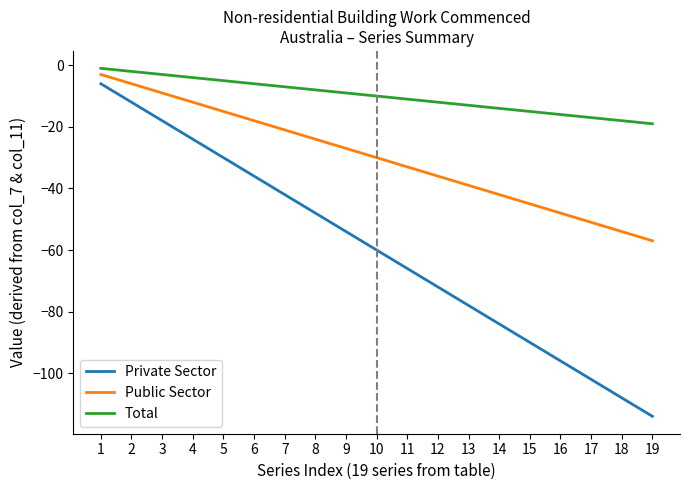

True or false: Private Sector and Public Sector cross at least once.

False